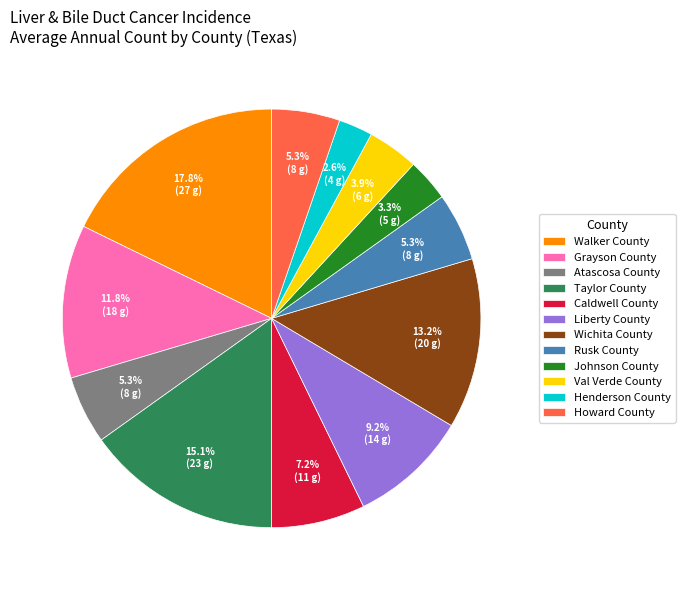

To the nearest percent, what is the difference between the Grayson County and Caldwell County slice percentages?

5%